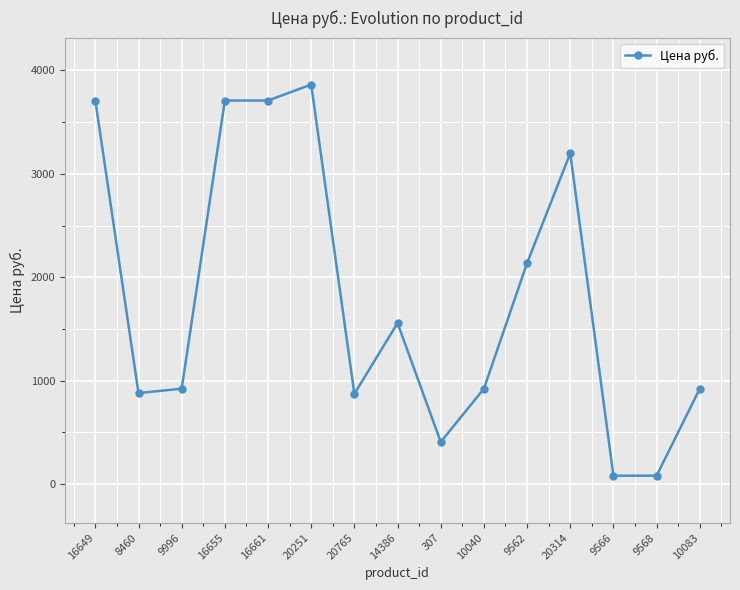

Which label corresponds to the largest value in the chart?

20251